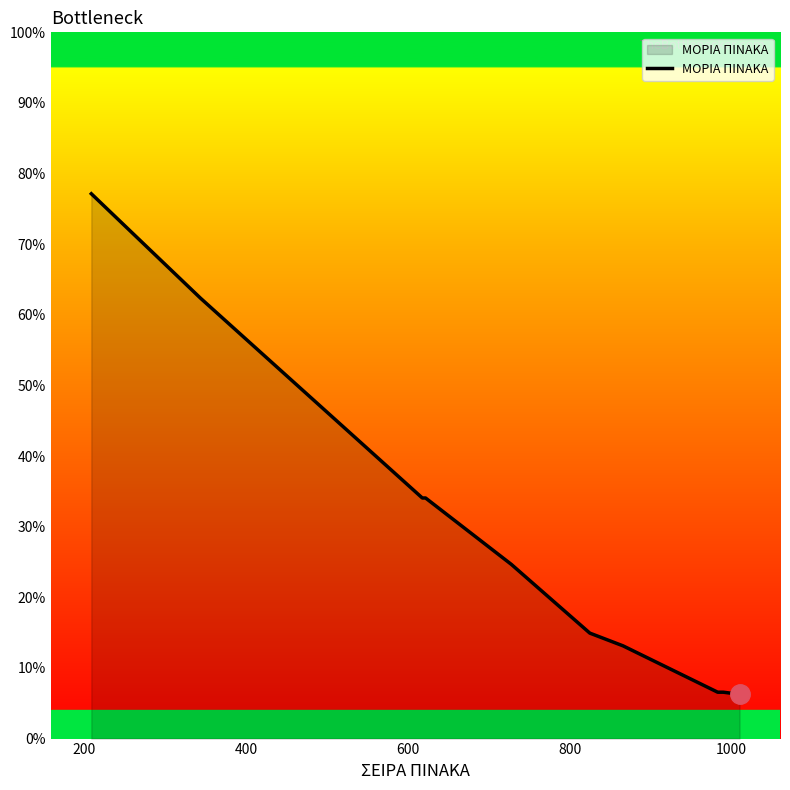

How many series are shown in this chart?

1